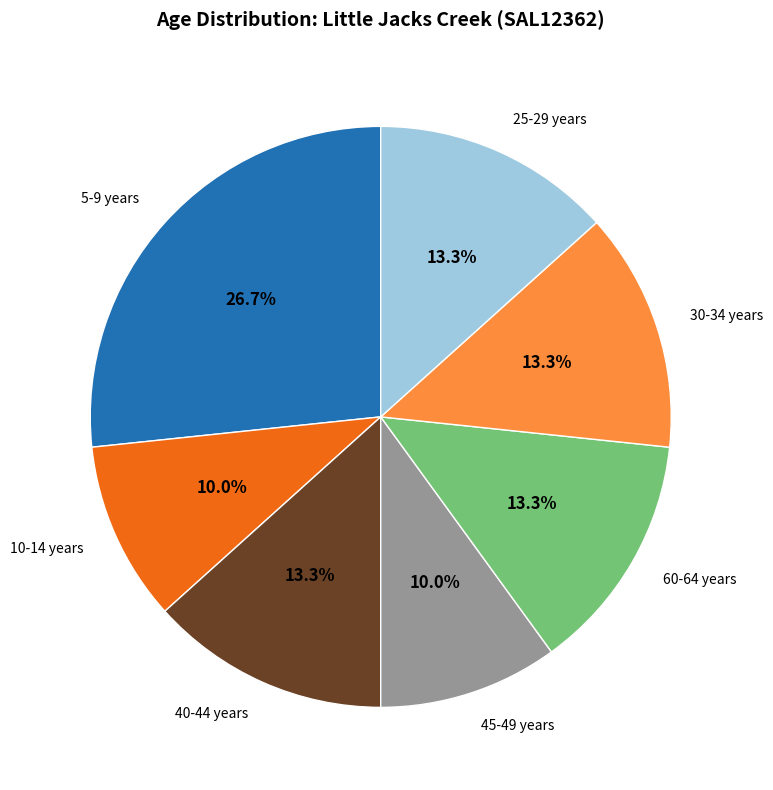

What is the change in value from 40-44 years to 45-49 years?

-1